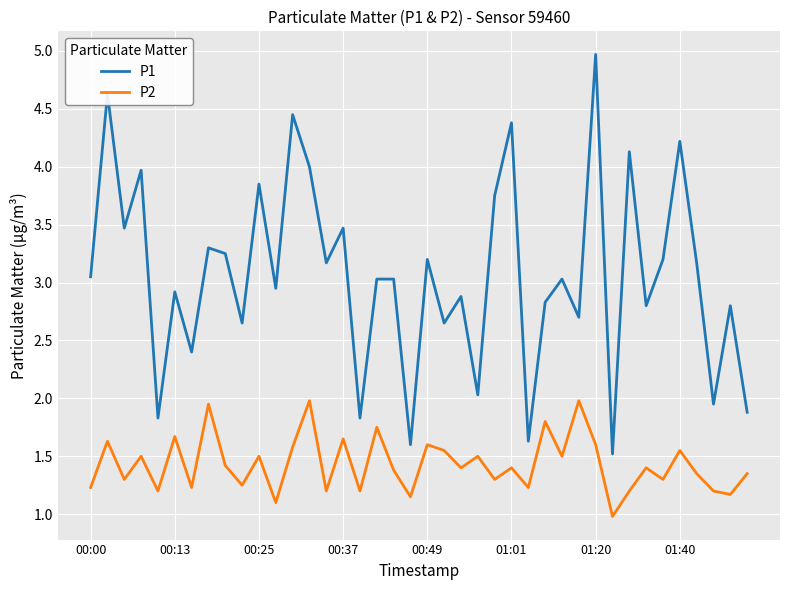

How many interior local valleys does the P1 series have?

15